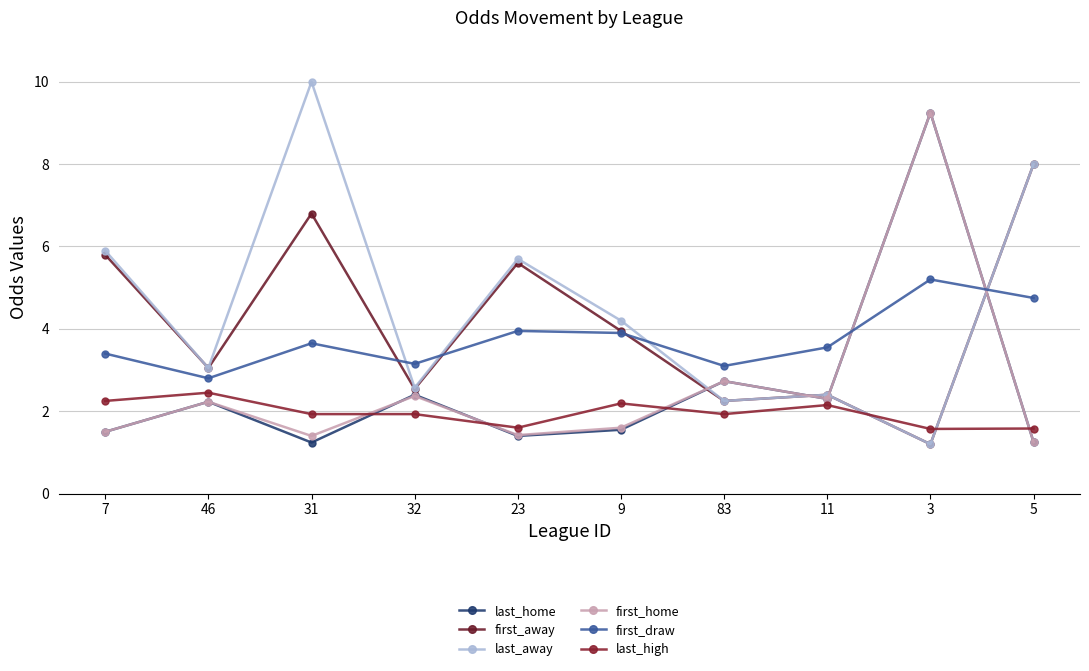

Which series ends up on top after the final intersection of first_away and first_home?

first_away